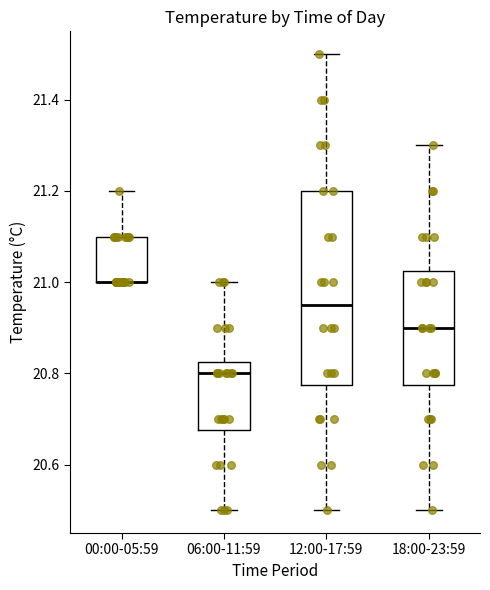

Comparing the boxes themselves (not the whiskers), which one is the tallest?

12:00-17:59